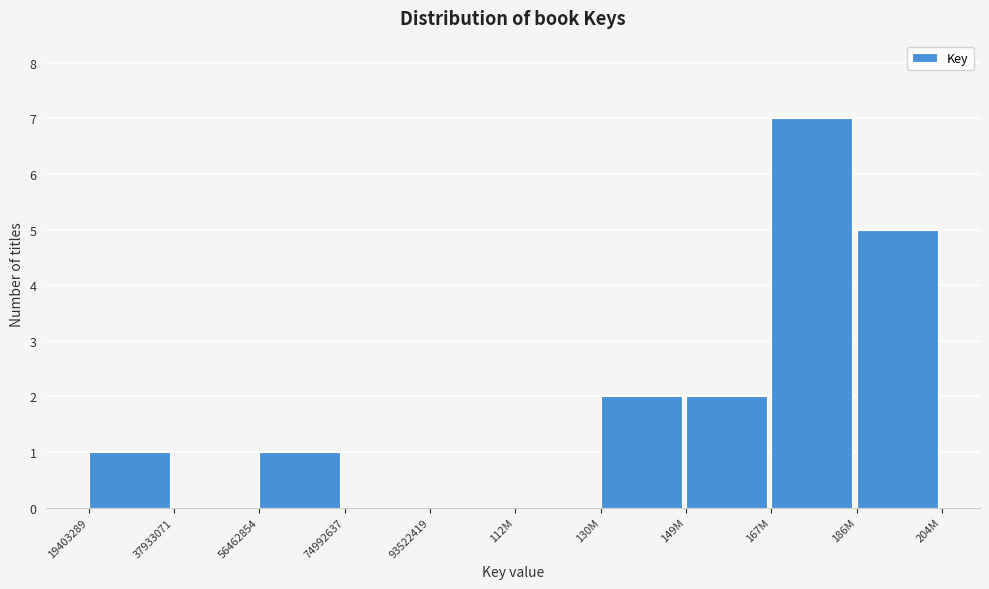

Reading left to right, what are all the values shown in this chart?

19403289=1	37933071=0	56462854=1	74992637=0	93522419=0	112M=0	130M=2	149M=2	167M=7	186M=5